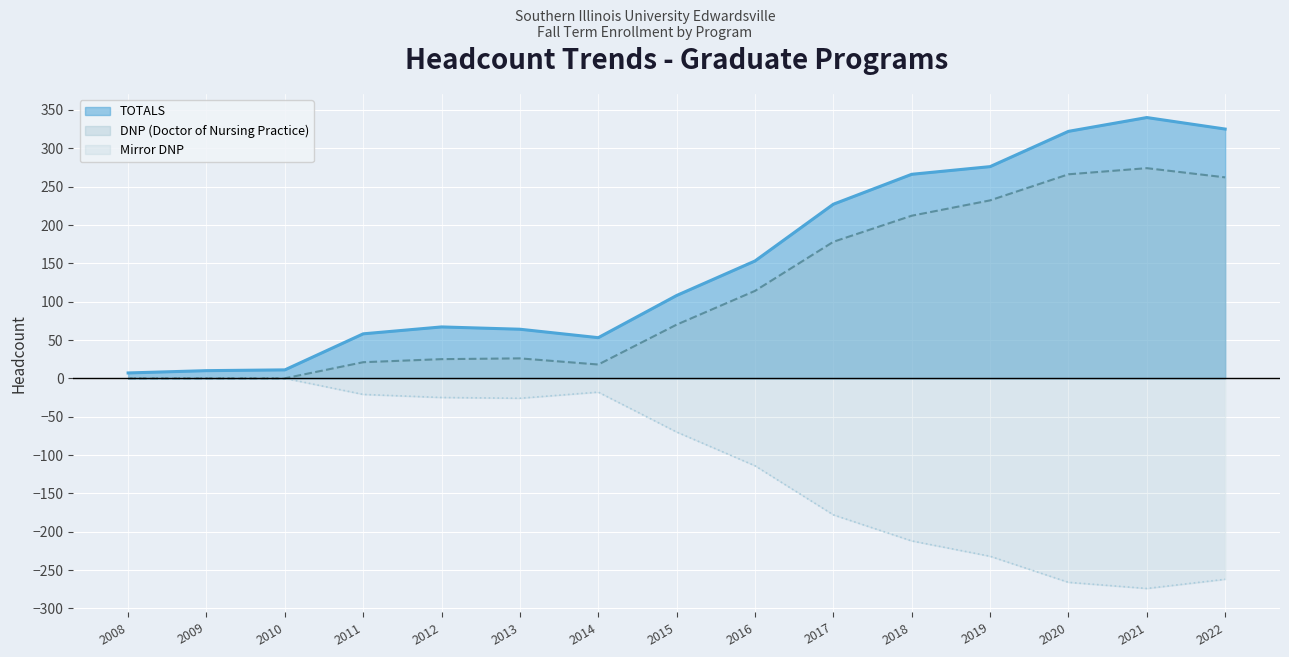

How many lines are shown in the chart?

3